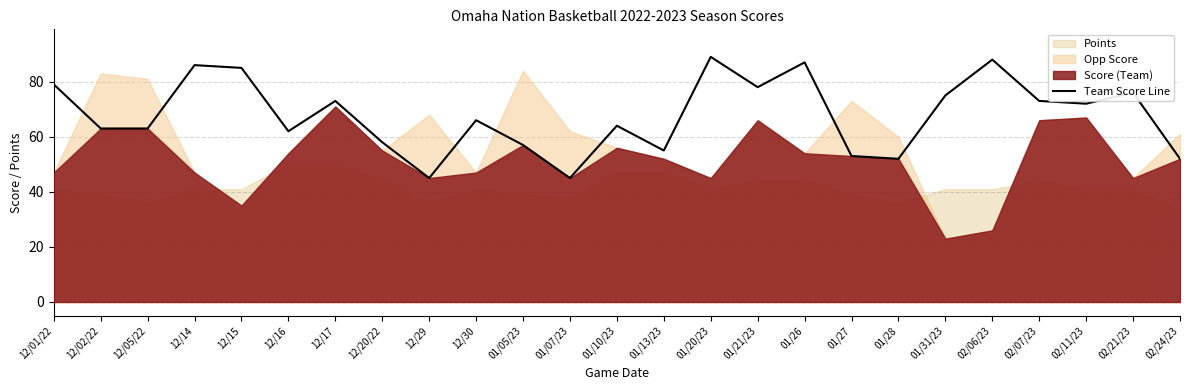

How many lines are shown in the chart?

1